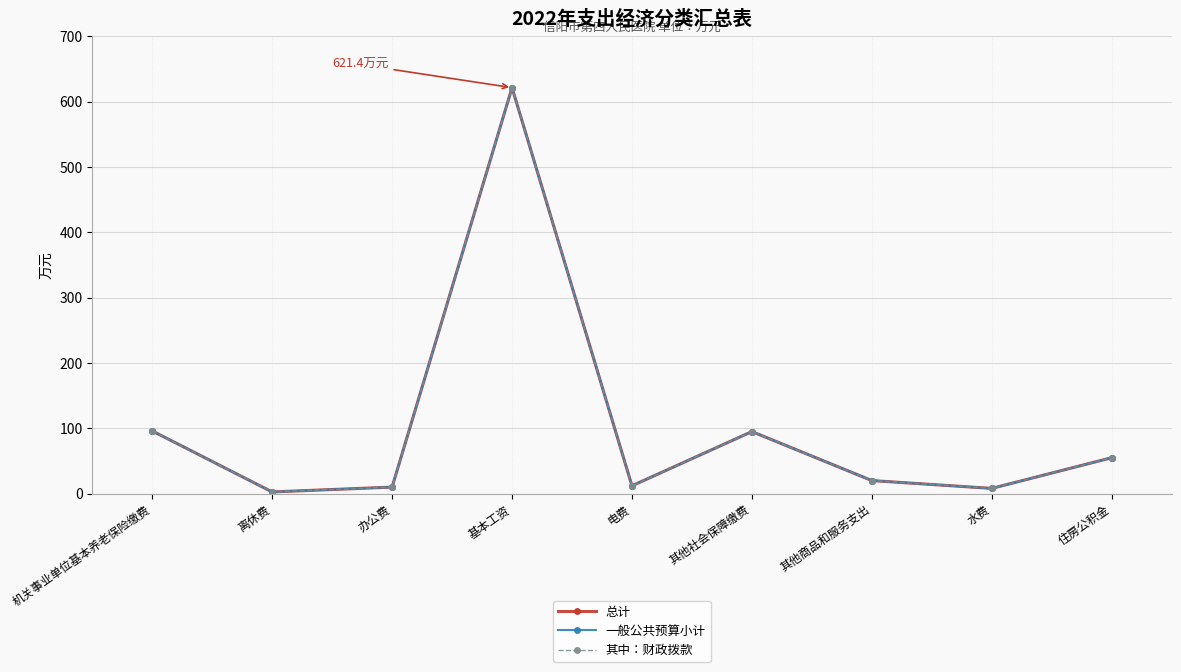

The value of 一般公共预算小计 at 电费 is 8.1. True or false?

False